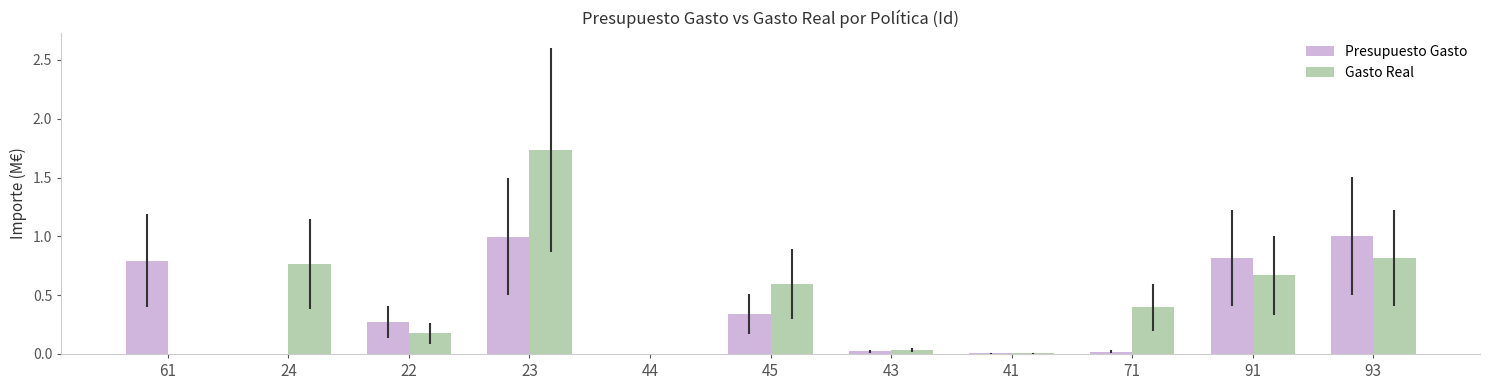

Which series changed the most between 44 and 45?

Gasto Real